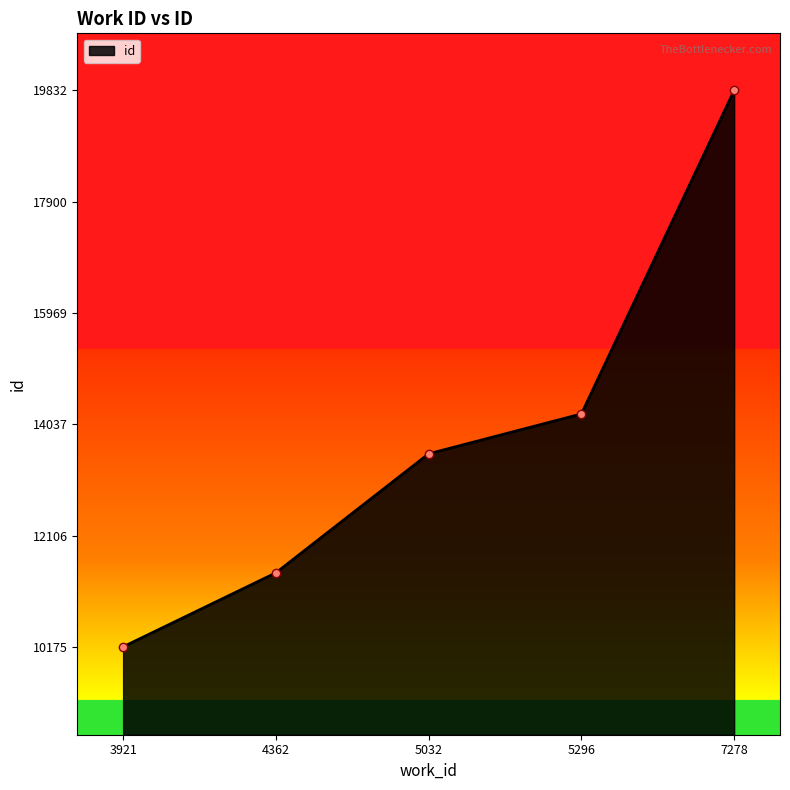

Approximately how many times larger is the value at 4362 compared to 5032?

0.8